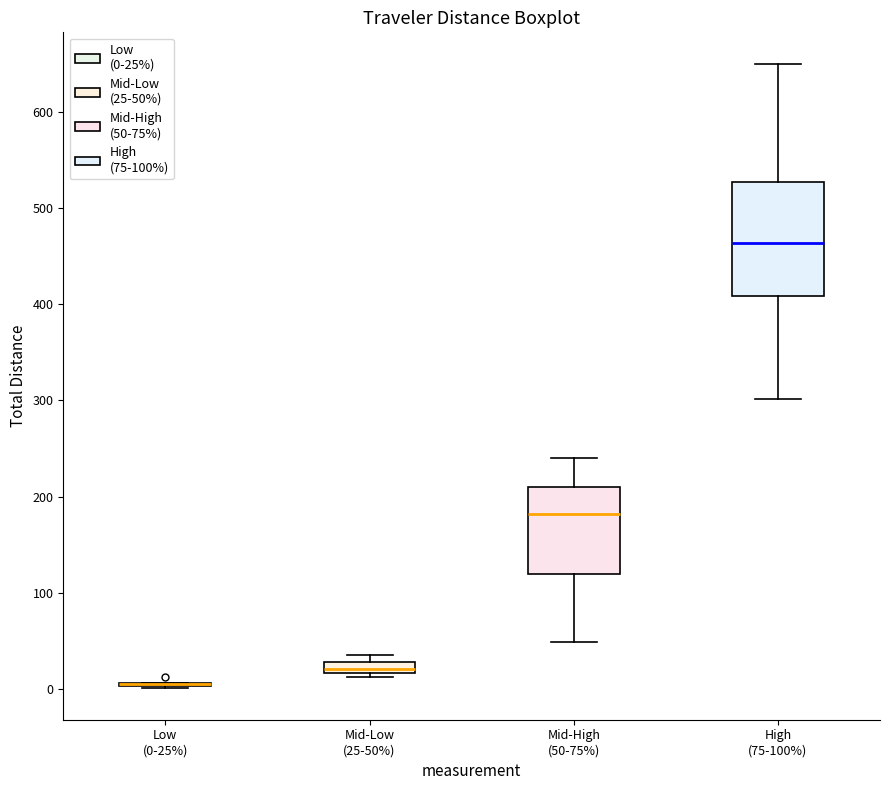

Comparing the boxes themselves (not the whiskers), which one is the tallest?

High (75-100%)